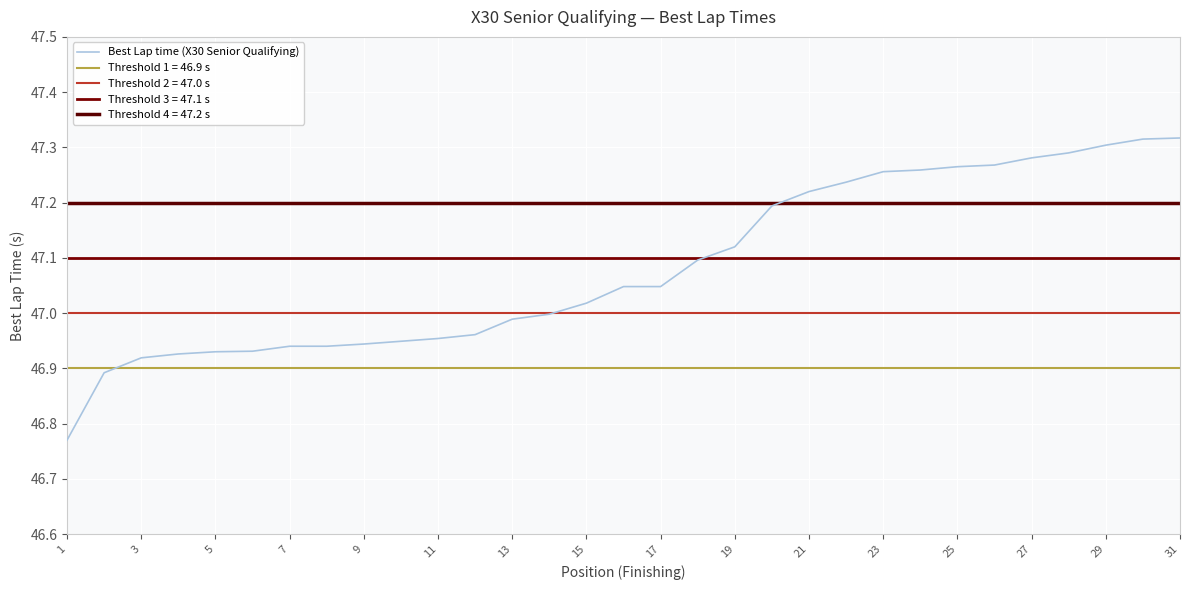

The Best Lap time (X30 Senior Qualifying) series shows 76.8 at 9. True or false?

False